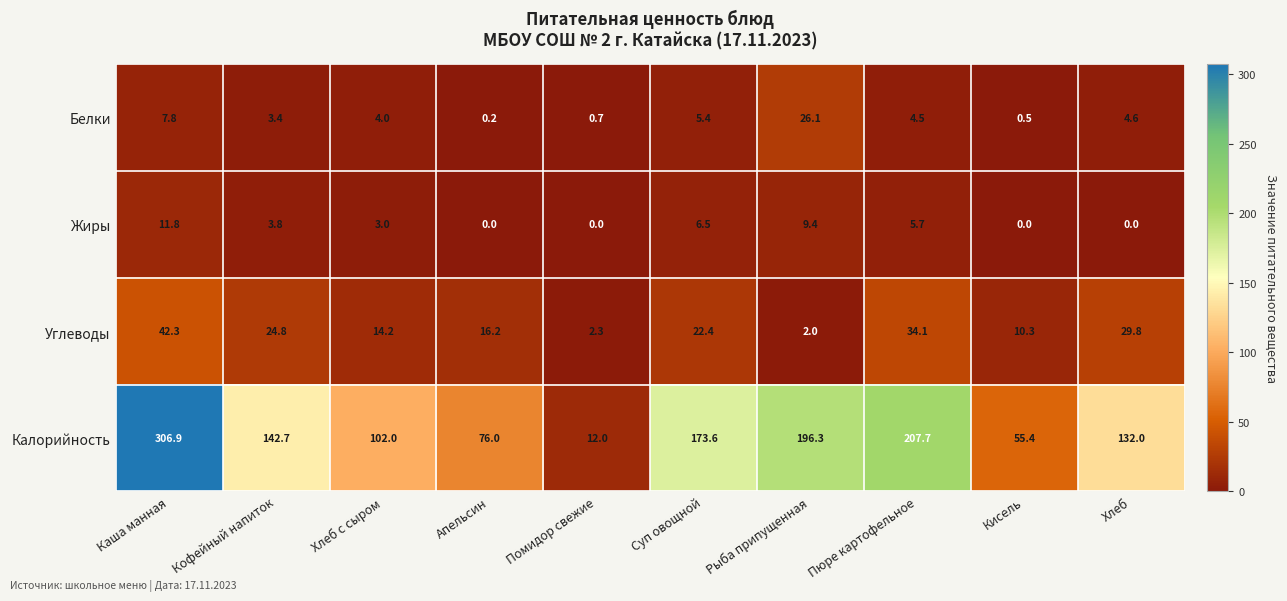

At Помидор свежие, list the series in order from smallest to largest.

Жиры, Белки, Углеводы, Калорийность